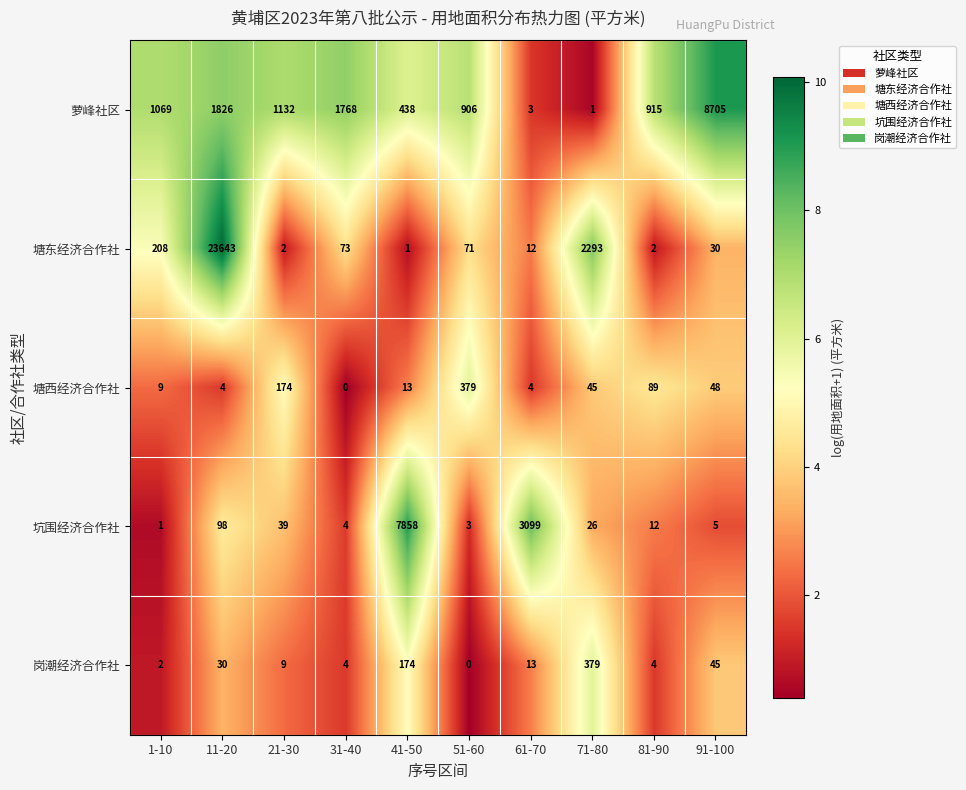

At which label is 坑围经济合作社 closest to 3929?

61-70